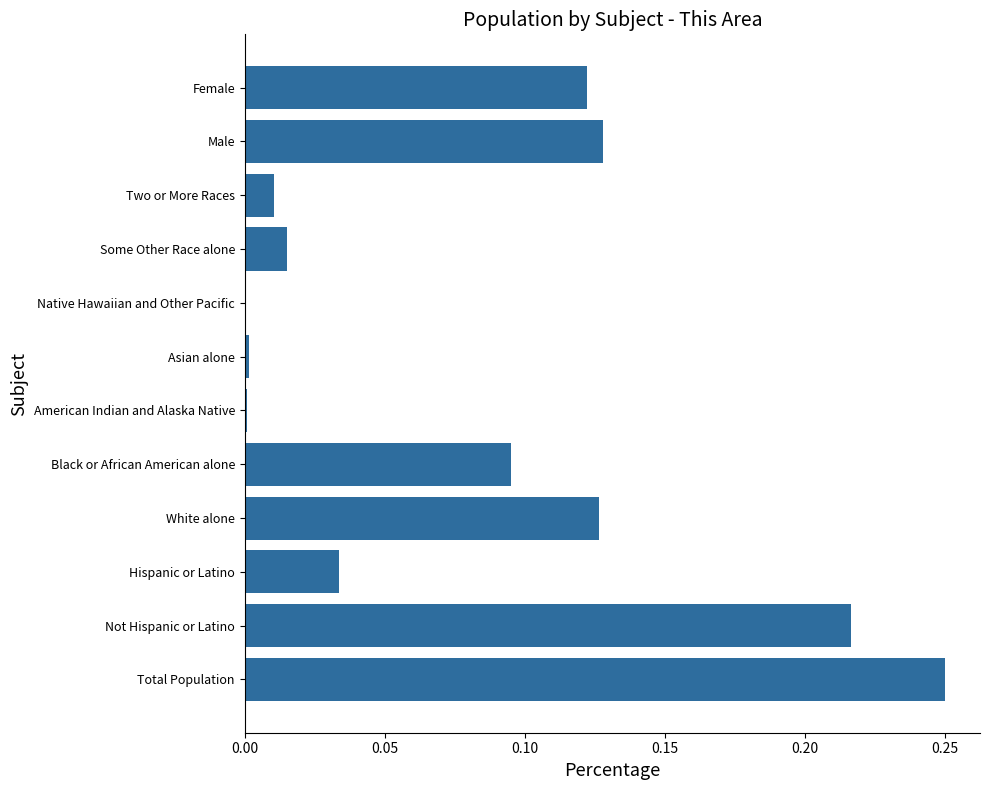

At which category does the chart reach its peak across all series?

Total Population